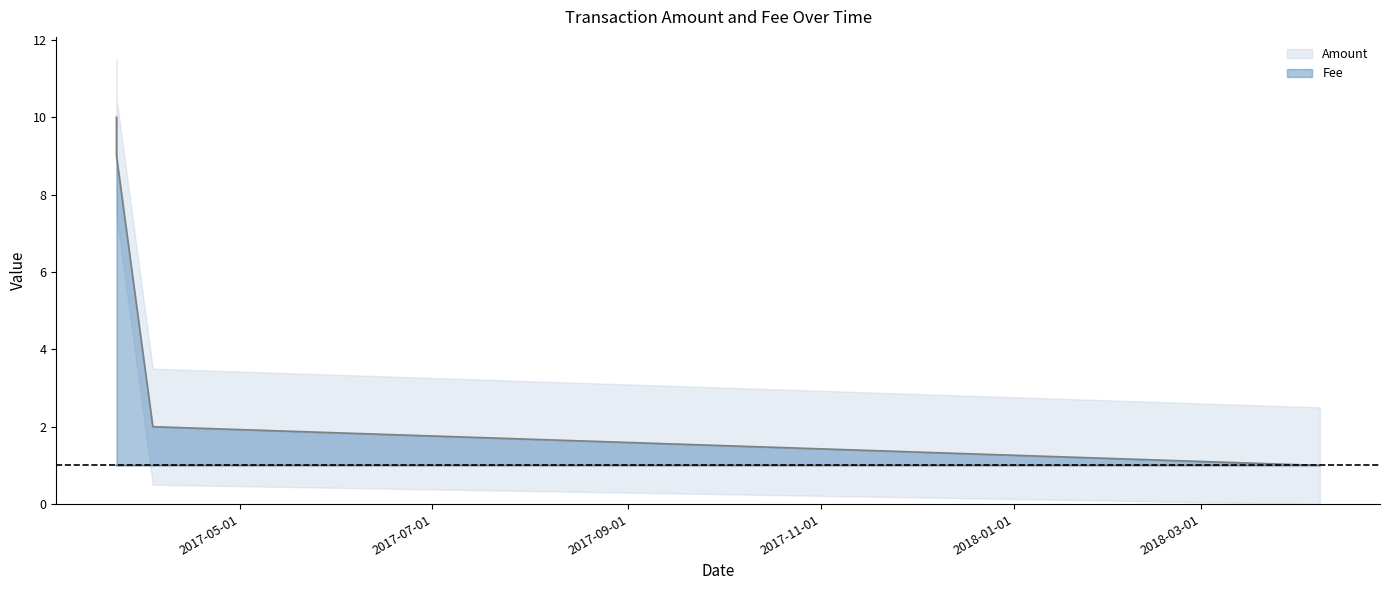

Which series has the largest total across all categories?

Amount